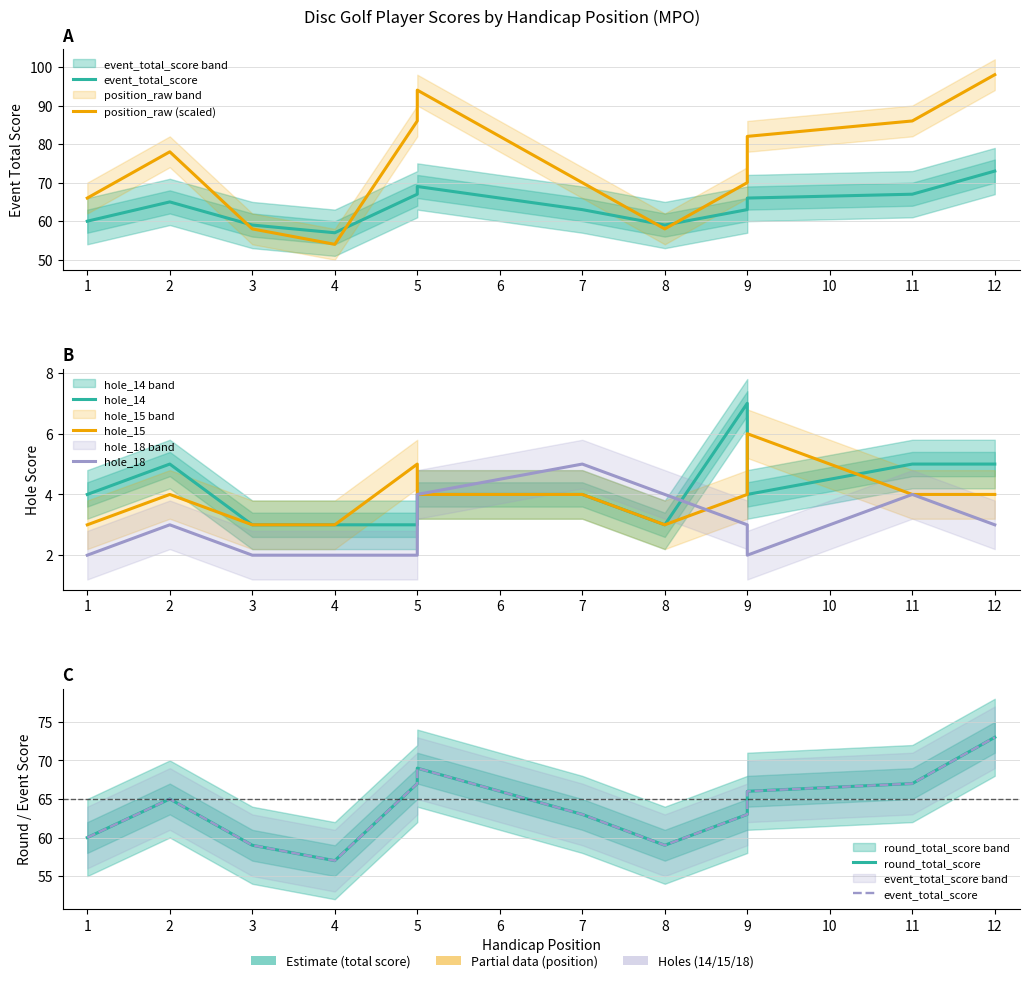

Does the chart have visible grid lines?

Yes